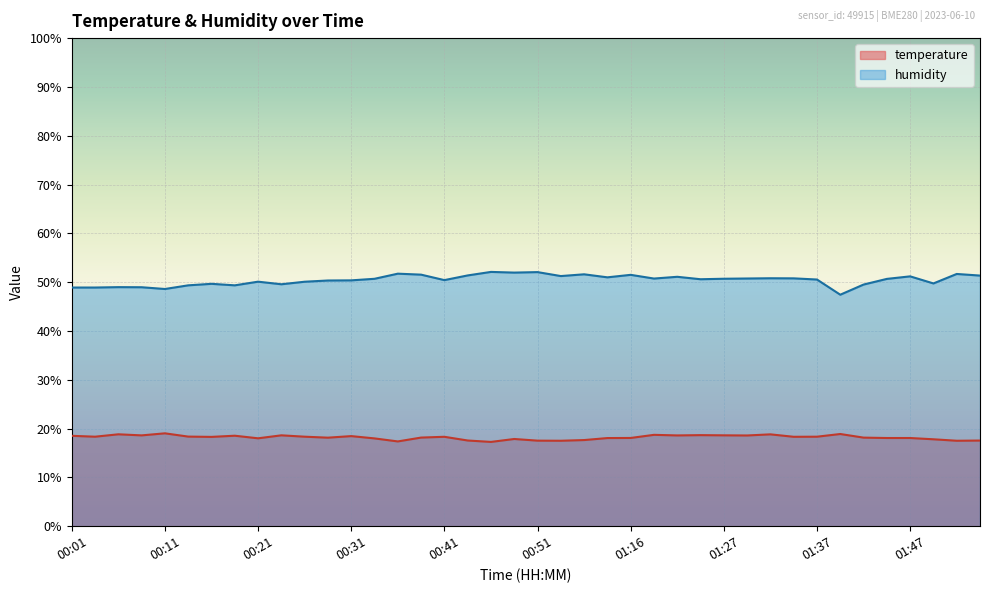

What is the total value across all series at 00:43?

68.9